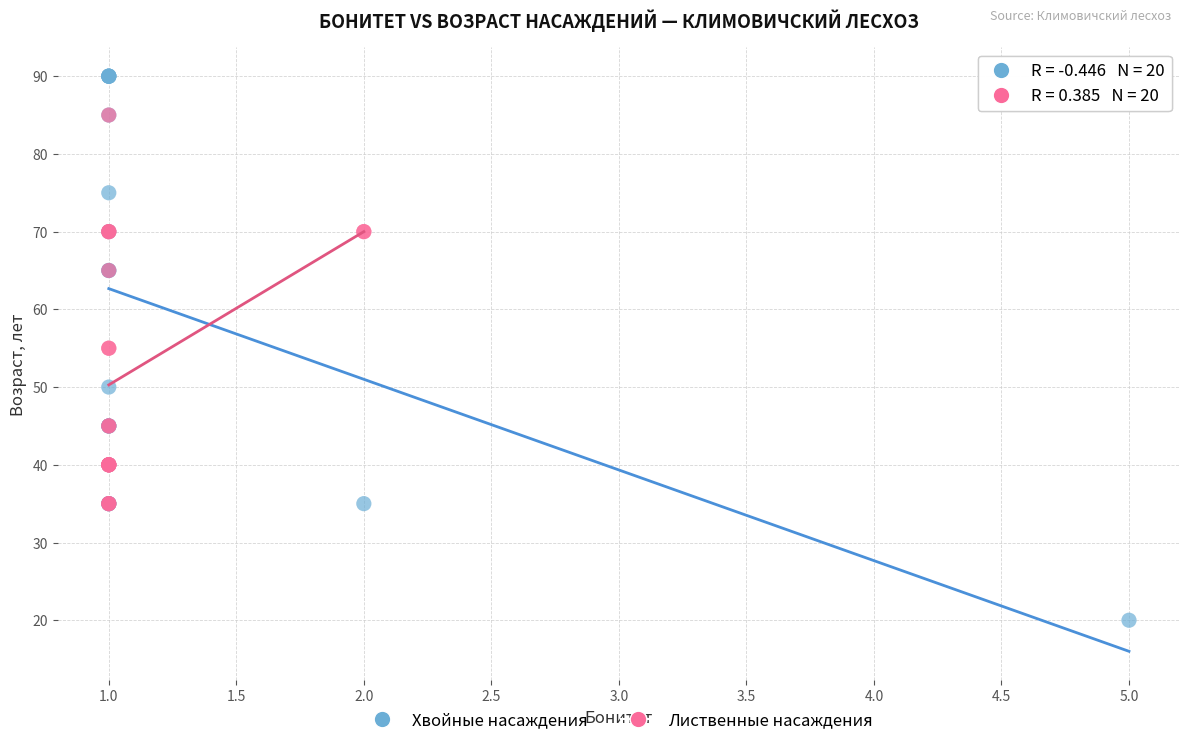

Which series has the largest Y range (max minus min)?

Хвойные насаждения